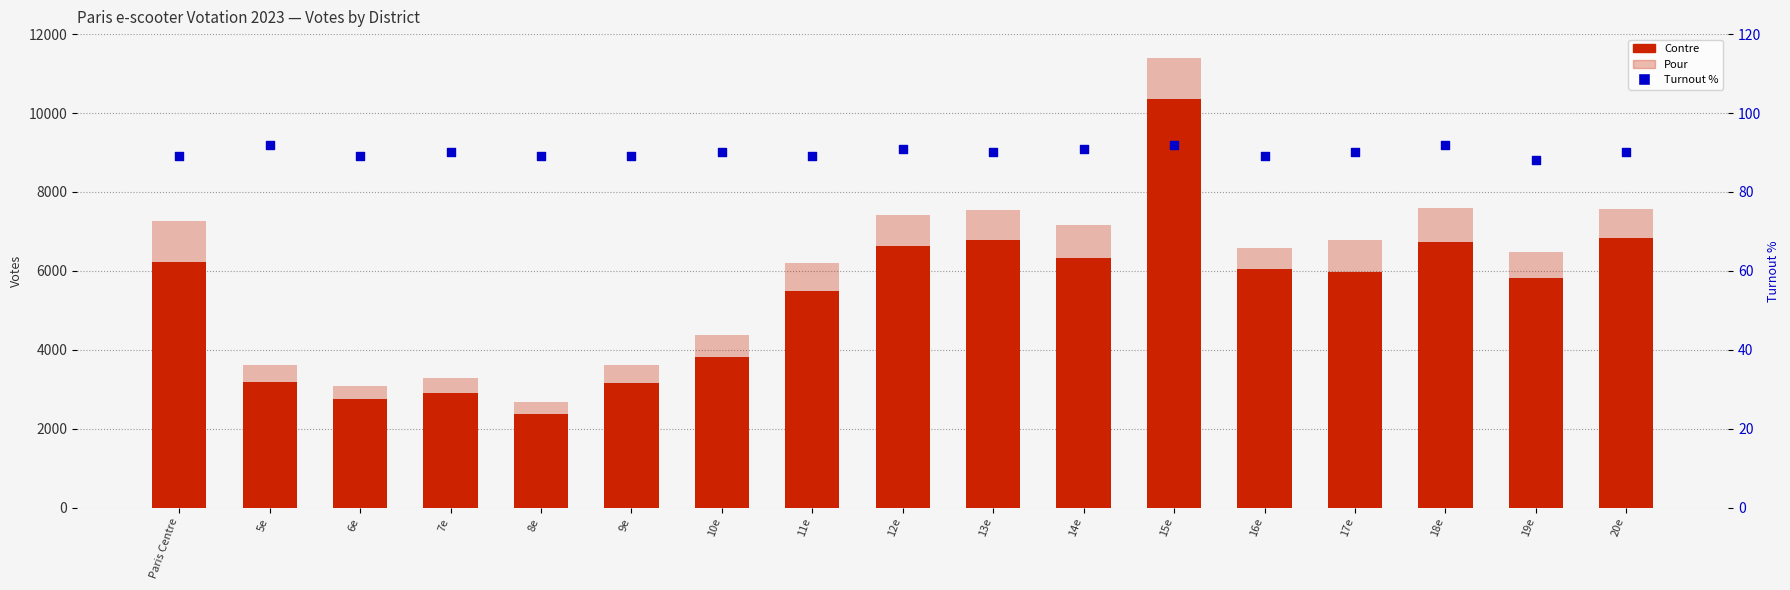

Which series has the largest total across all categories?

Pour